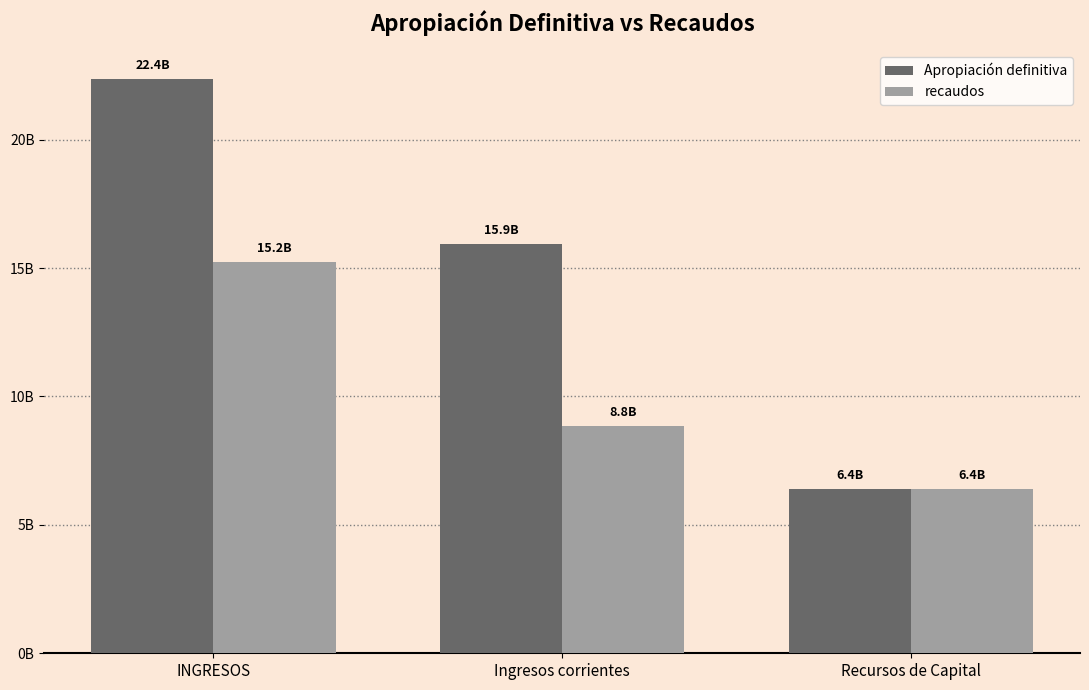

How many Apropiación definitiva values are between 6409070950 and 22356945740?

3